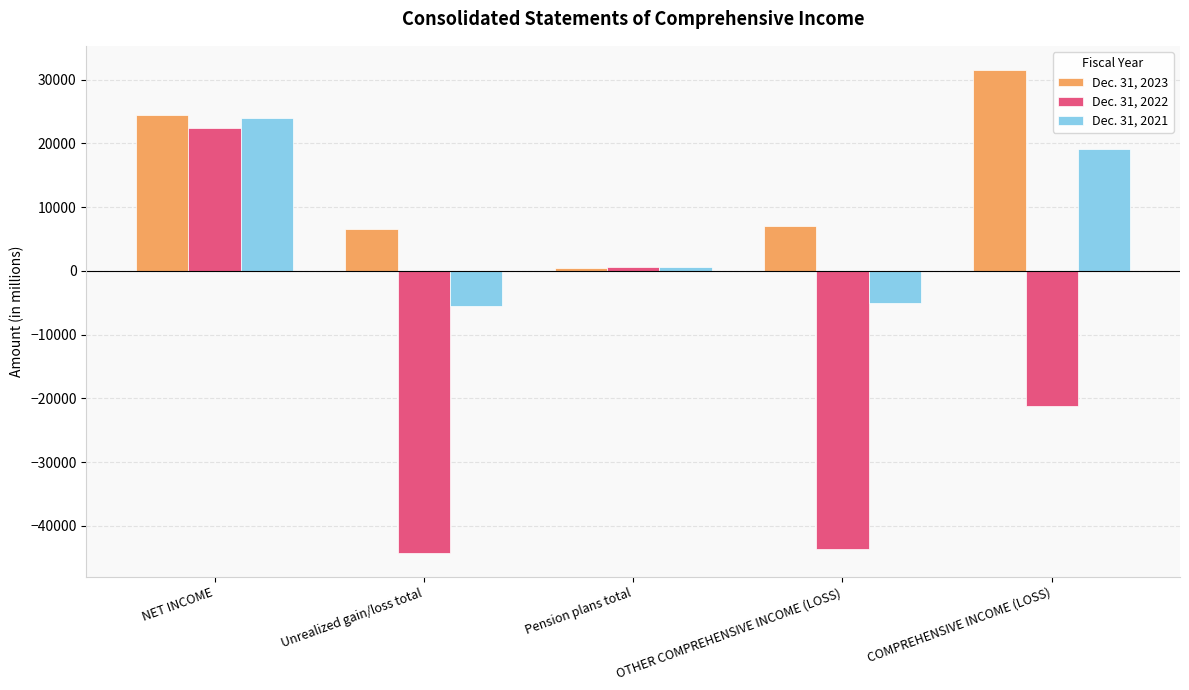

Reading left to right, list all the values displayed in this chart.

Dec. 31, 2023: 24524	6607	400	7007	31531
Dec. 31, 2022: 22389	-44188	581	-43607	-21218
Dec. 31, 2021: 24043	-5557	605	-4952	19091